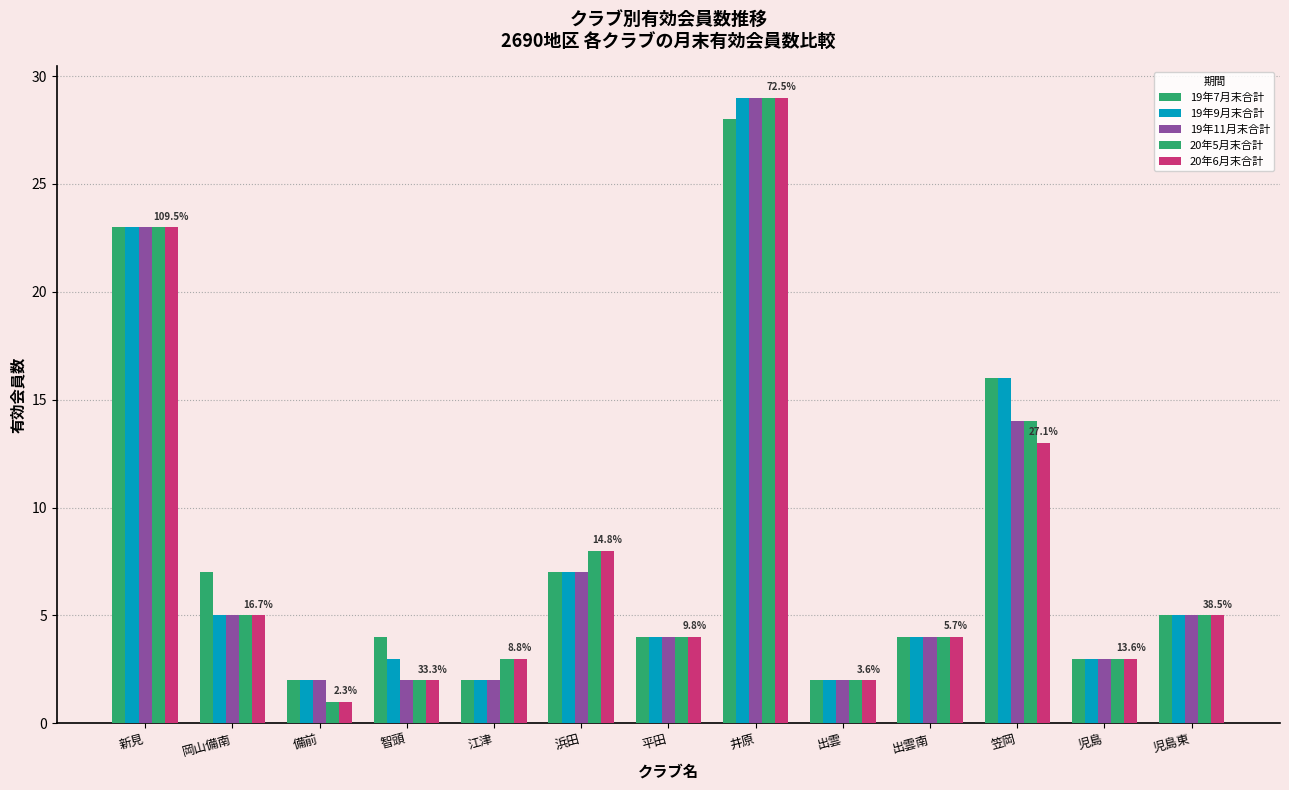

Are the bars horizontal?

No